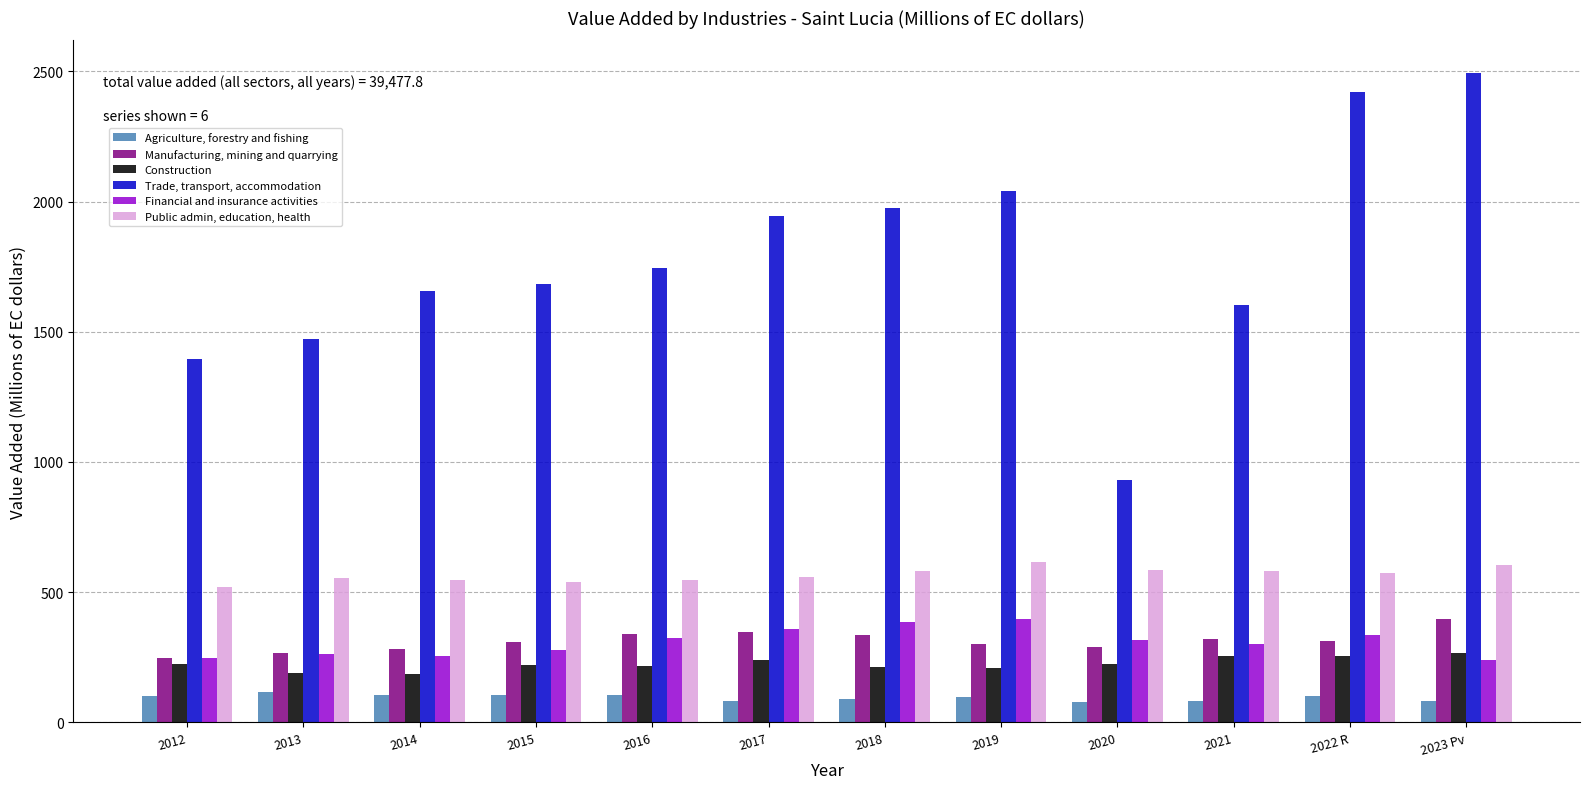

Is the value of Financial and insurance activities at 2016 greater than the value of Construction at 2012?

Yes